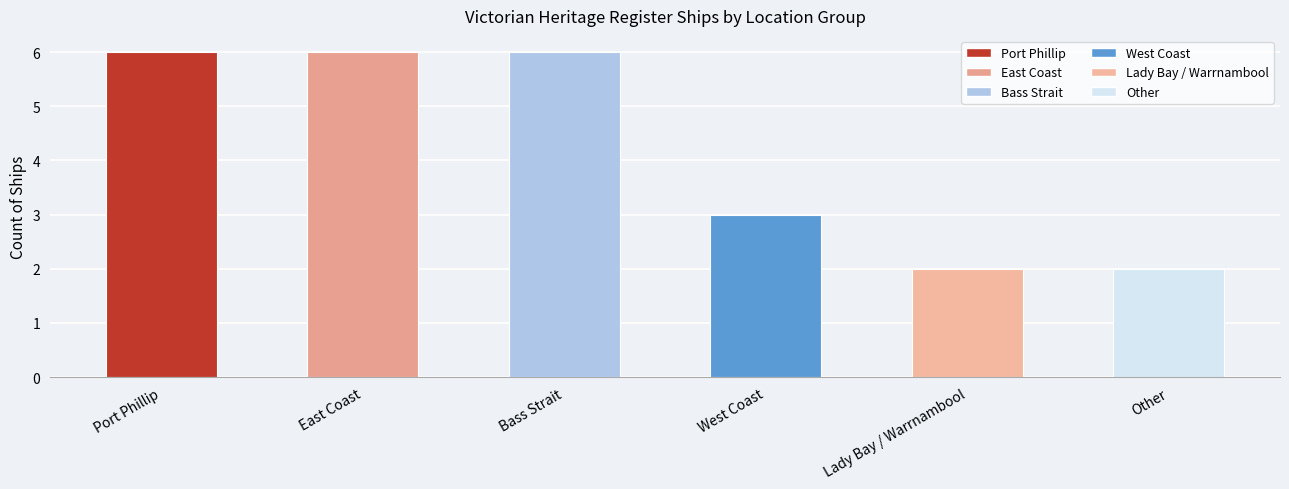

What is the difference between the maximum and minimum values?

4